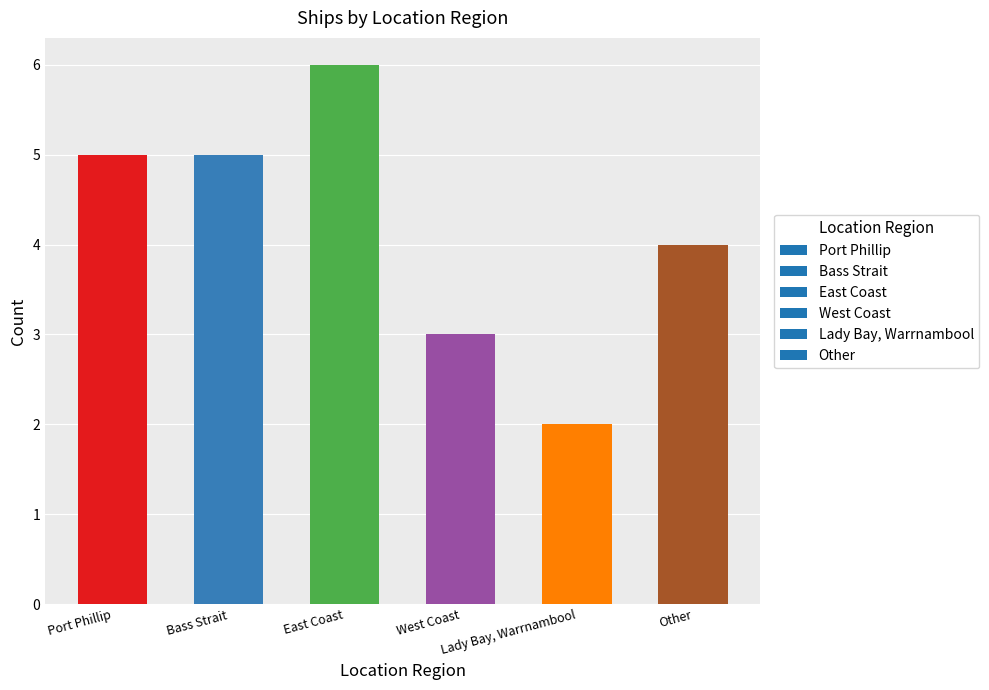

What is the maximum value shown in the chart?

6